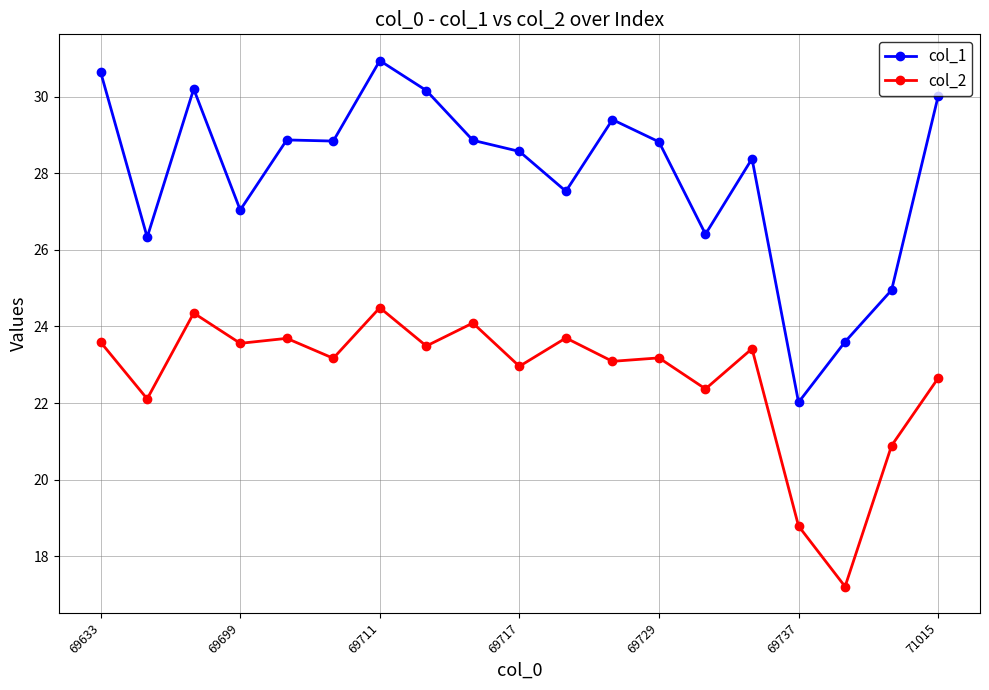

What is the value of the col_1 point at the 2nd from the left?

26.3